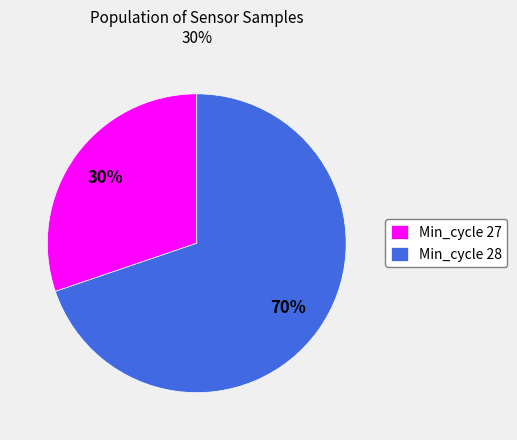

True or false: Min_cycle 27 accounts for 17% of the total.

False